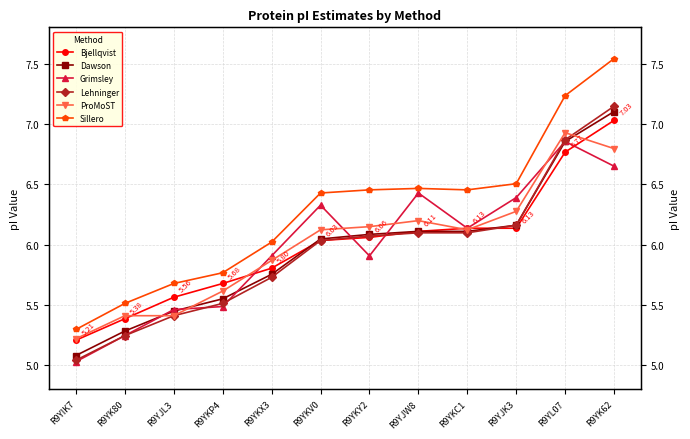

What is the sum of the Sillero values at R9YJL3 and R9YJK3?

12.2